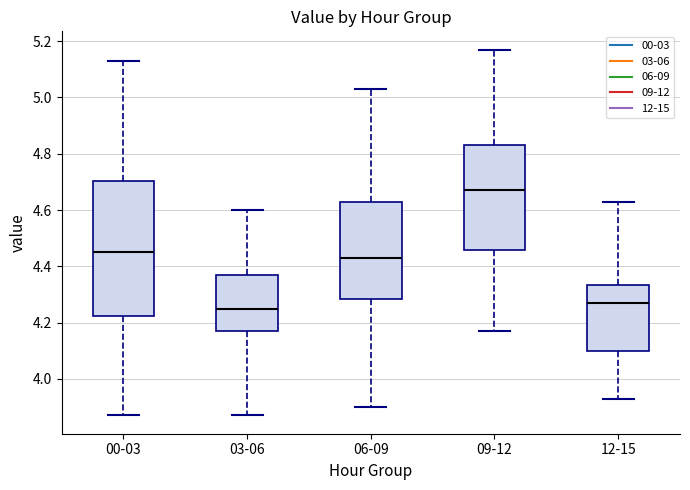

Where is the upper edge of the box for 03-06 on the y-axis? The values are not printed on the chart, so give them approximately, as read against the axis.

4.38